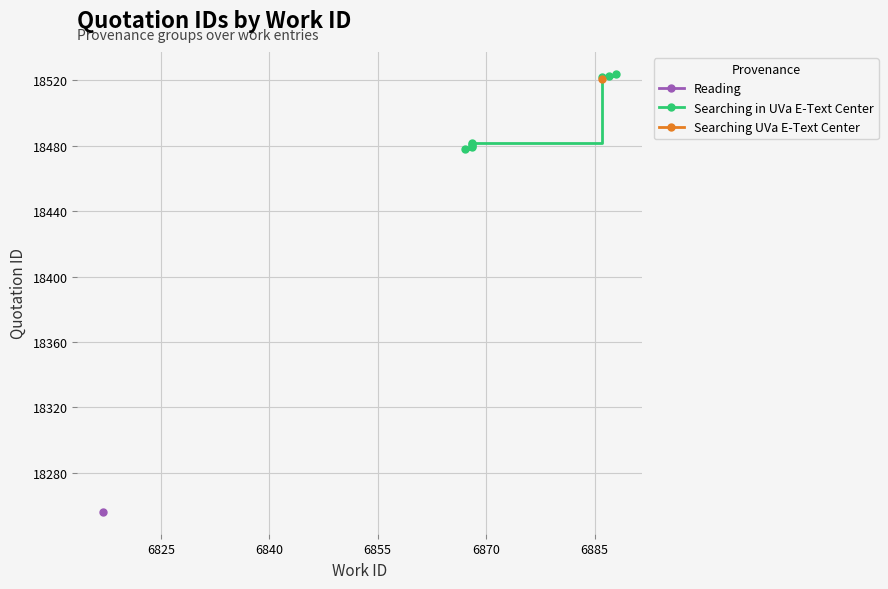

What is the sum of all values?

147969